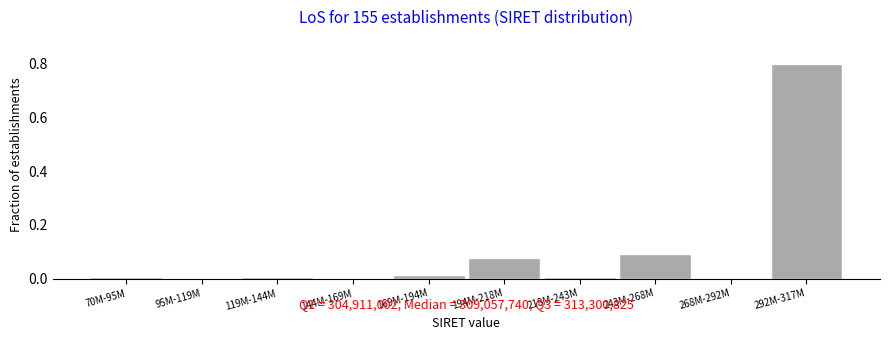

What is the change in value from 144M-169M to 243M-268M?

+0.1